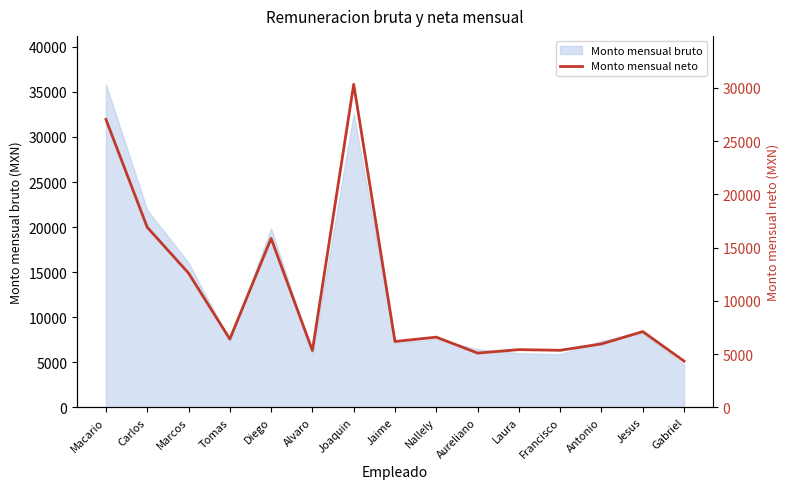

How many data points are above 6408?

8